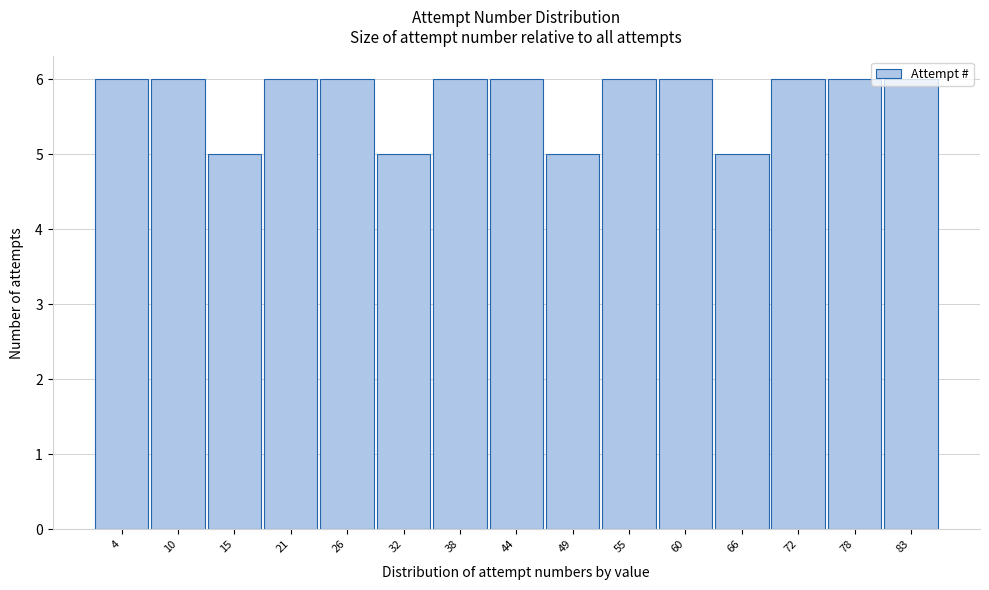

Reading left to right, list every bar in this chart as the range it spans on the x-axis followed by its height. Neither the bar edges nor the heights are printed on the chart, so give them approximately, as read against the axes.

1 to 7: 6
7 to 12: 6
12 to 18: 5
18 to 24: 6
24 to 29: 6
29 to 35: 5
35 to 41: 6
41 to 46: 6
46 to 52: 5
52 to 58: 6
58 to 63: 6
63 to 69: 5
69 to 75: 6
75 to 80: 6
80 to 86: 6